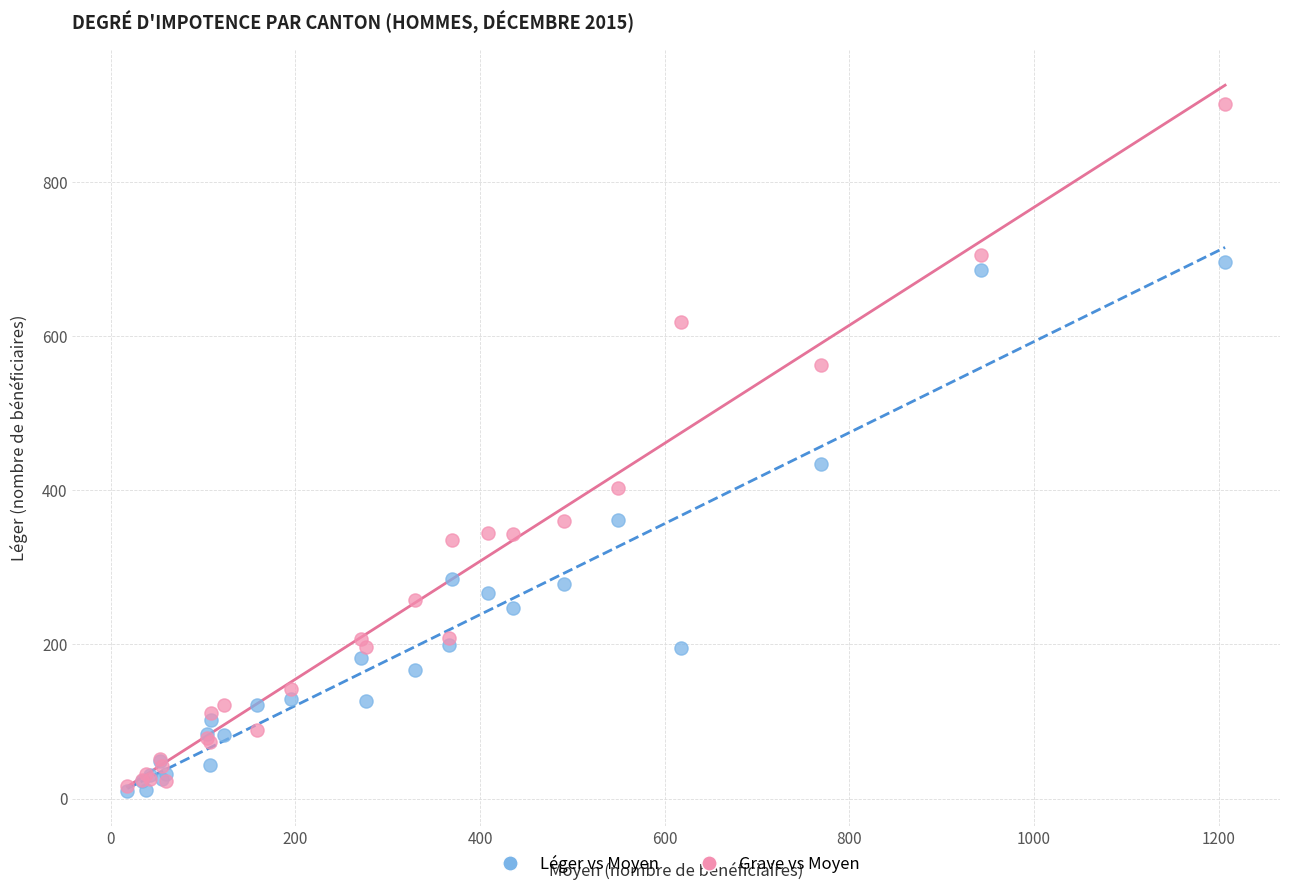

In the Grave vs Moyen series, what Y value is closest to 458?

403